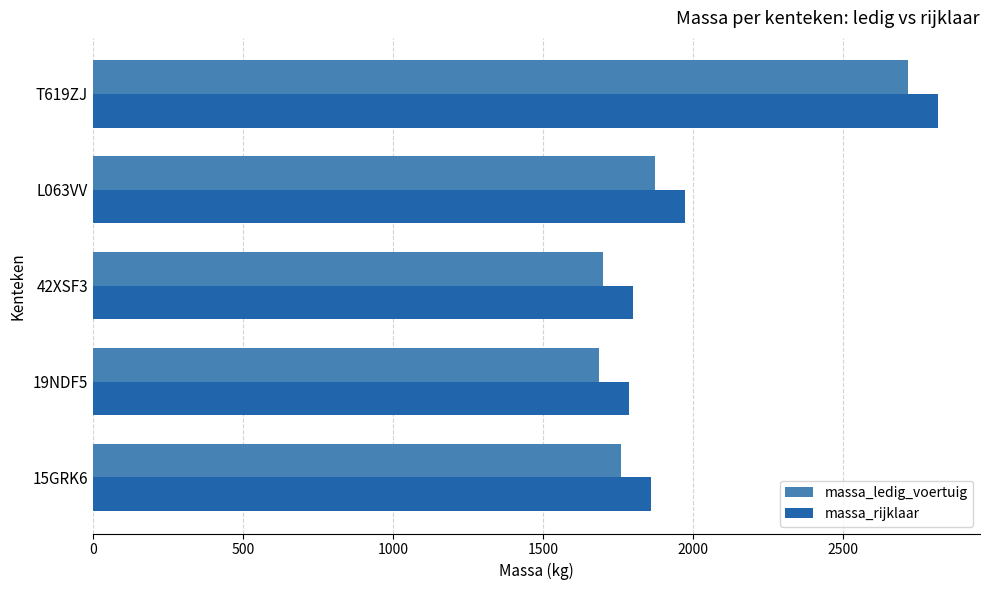

Rank the series by their average value, from lowest to highest.

massa_ledig_voertuig, massa_rijklaar